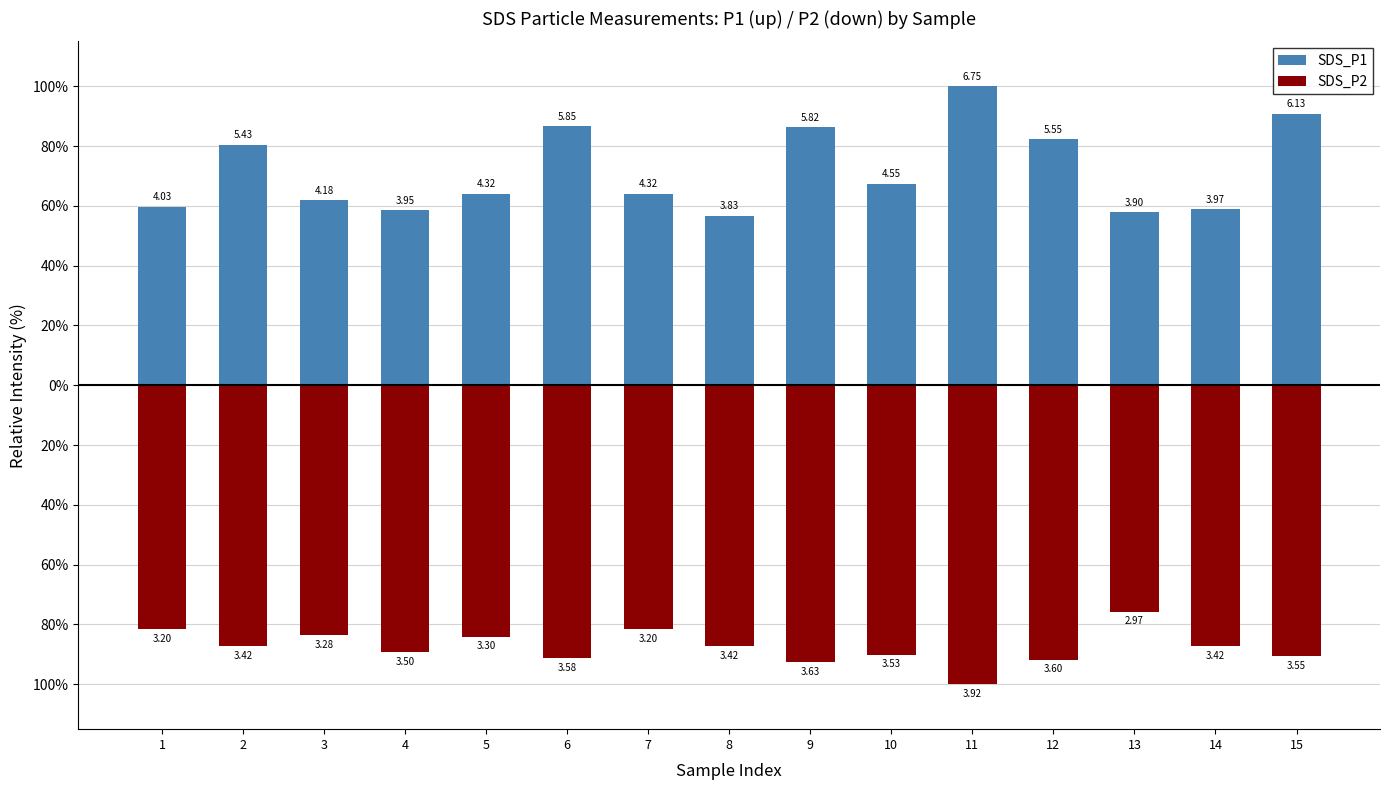

What is the value of the SDS_P2 bar at the 8th from the left?

-87.2